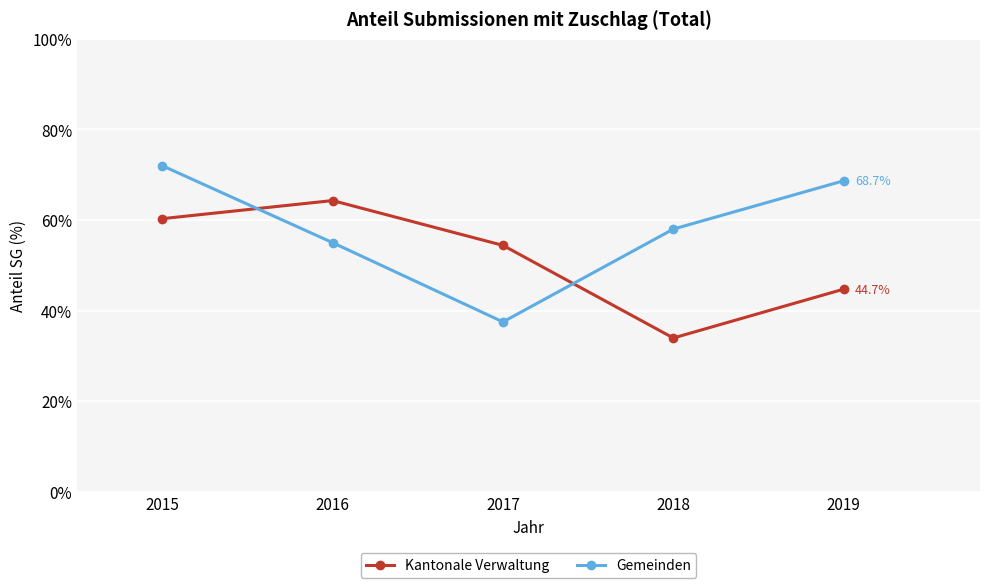

What is the highest value of the Kantonale Verwaltung series?

64.3